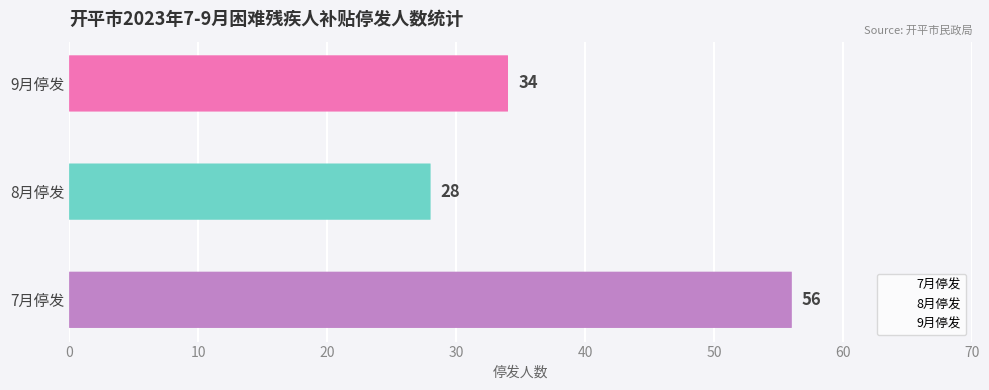

Reading right to left, what are all the values shown in this chart?

34	28	56